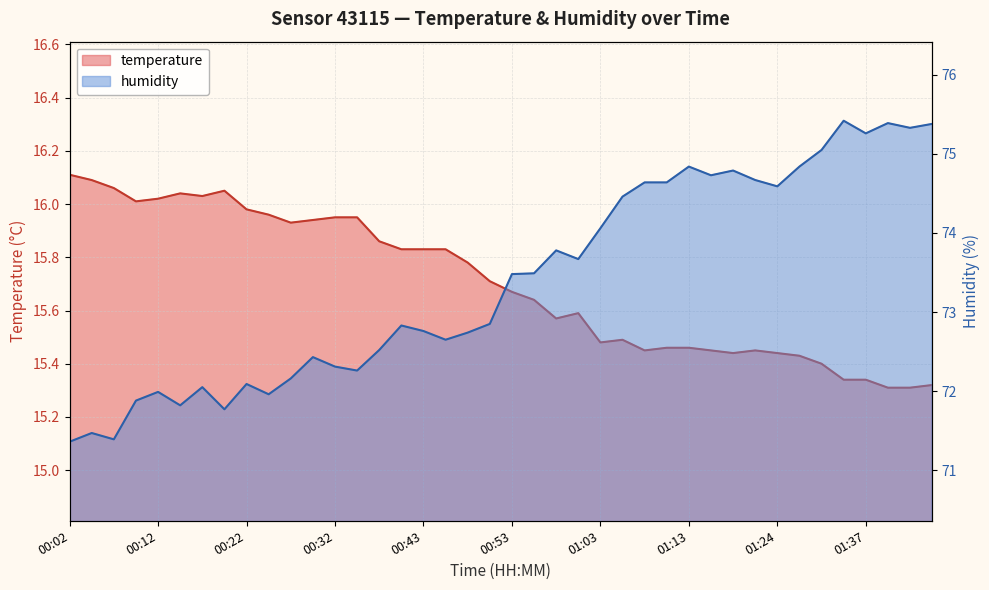

Reading left to right, transcribe all the data shown in this chart.

temperature: 16.1	16.1	16.1	16.0	16.0	16.0	16.0	16.1	16.0	16.0	15.9	15.9	15.9	15.9	15.9	15.8	15.8	15.8	15.8	15.7	15.7	15.6	15.6	15.6	15.5	15.5	15.4	15.5	15.5	15.4	15.4	15.4	15.4	15.4	15.4	15.3	15.3	15.3	15.3	15.3
humidity: 71.4	71.5	71.4	71.9	72.0	71.8	72.0	71.8	72.1	72.0	72.2	72.4	72.3	72.3	72.5	72.8	72.8	72.7	72.7	72.8	73.5	73.5	73.8	73.7	74.1	74.5	74.6	74.6	74.8	74.7	74.8	74.7	74.6	74.8	75.0	75.4	75.3	75.4	75.3	75.4